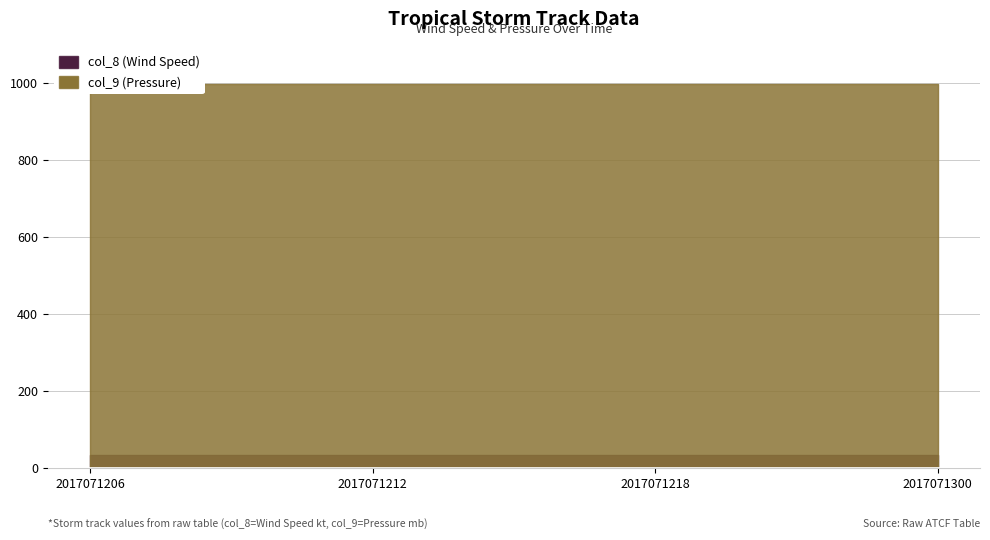

Reading right to left, extract all data points from this chart.

col_8 (Wind Speed): 35	35	35	35
col_9 (Pressure): 996	996	996	996